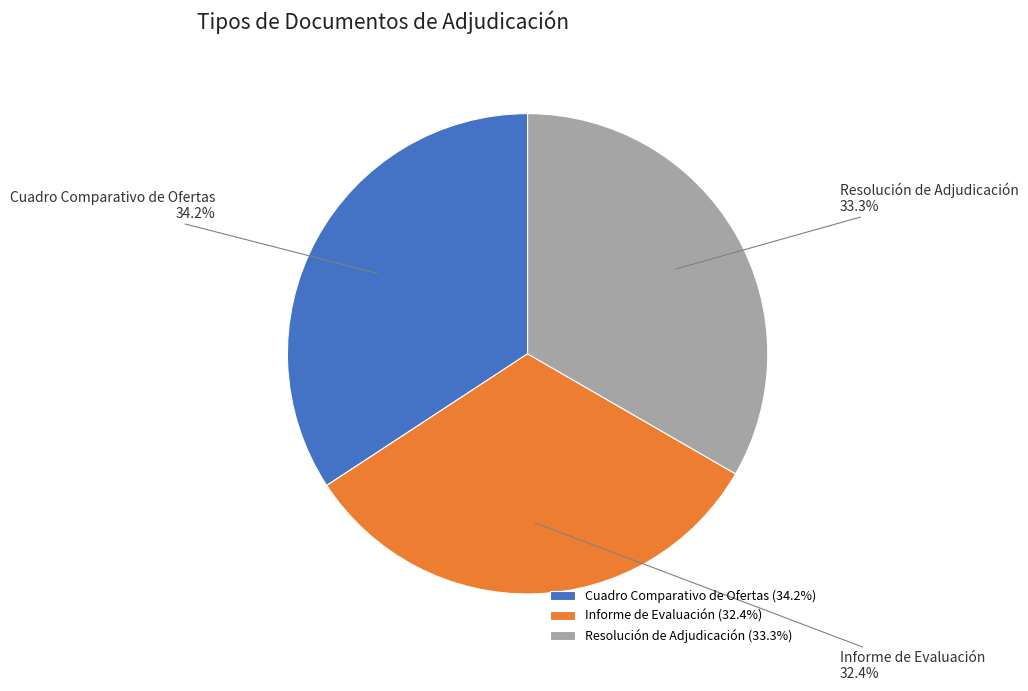

Rank the categories by value from lowest to highest.

Informe de Evaluación, Resolución de Adjudicación, Cuadro Comparativo de Ofertas